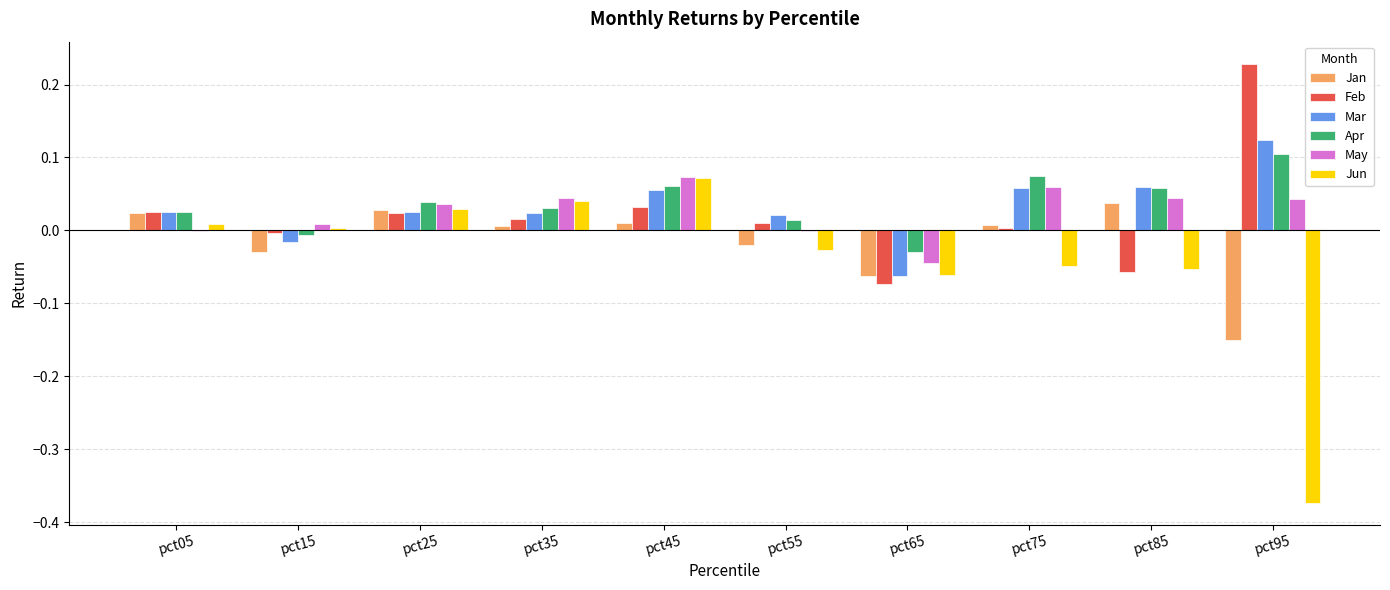

The Mar series shows 0.0 at pct85. True or false?

False